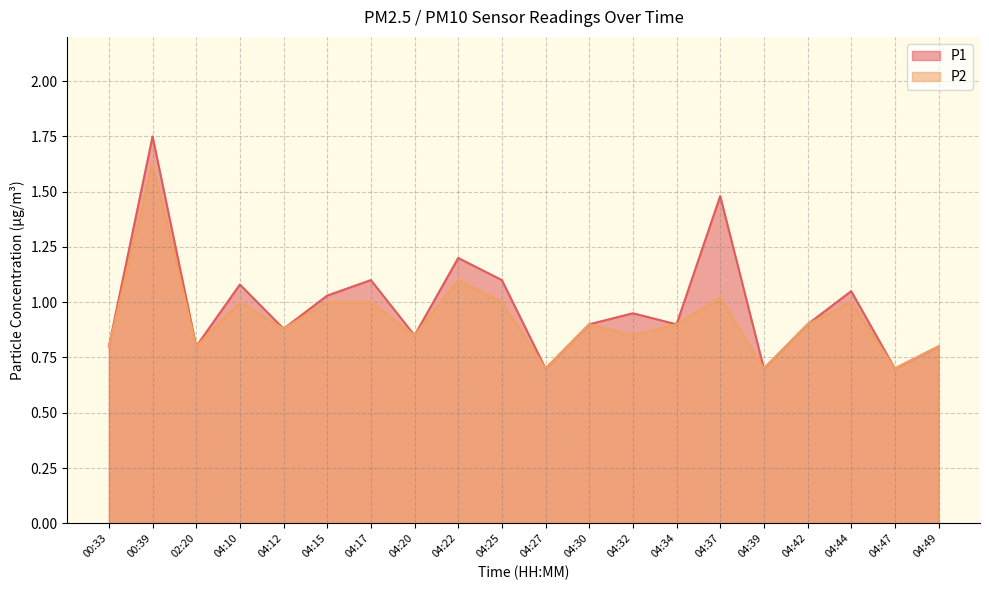

What is the difference between the P1 values at 04:39 and 00:33?

0.1